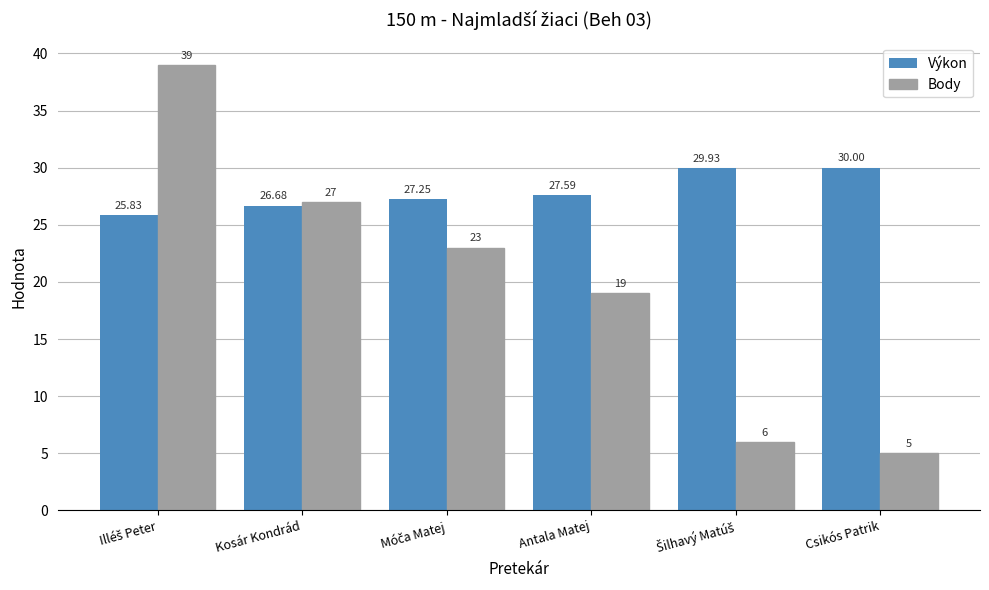

What is the spread (max minus min) of values at Kosár Kondrád?

0.3